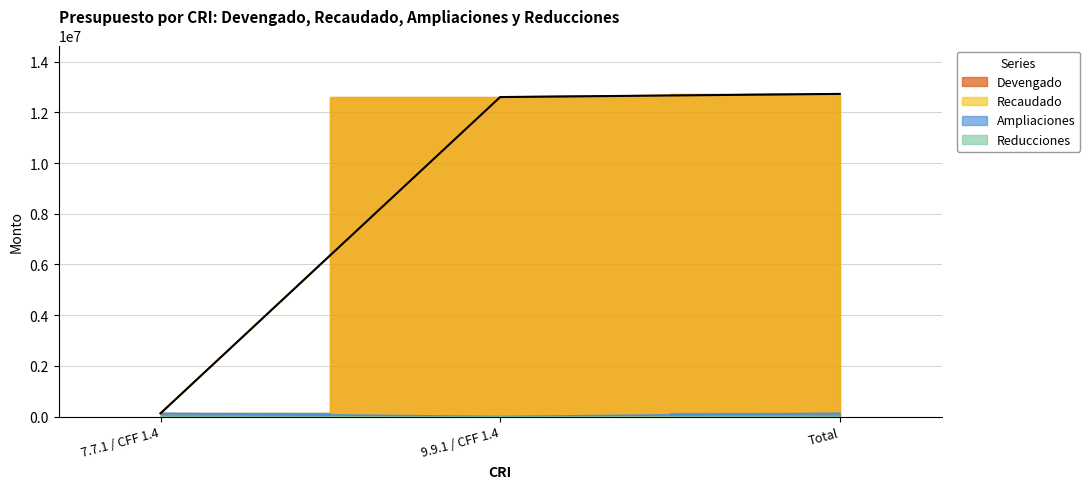

Reading left to right, transcribe all the data shown in this chart.

Devengado: 125047.4	12603418.0	12728465.4
Recaudado: 125047.4	12603418.0	12728465.4
Ampliaciones: 125047.4	0.0	125047.4